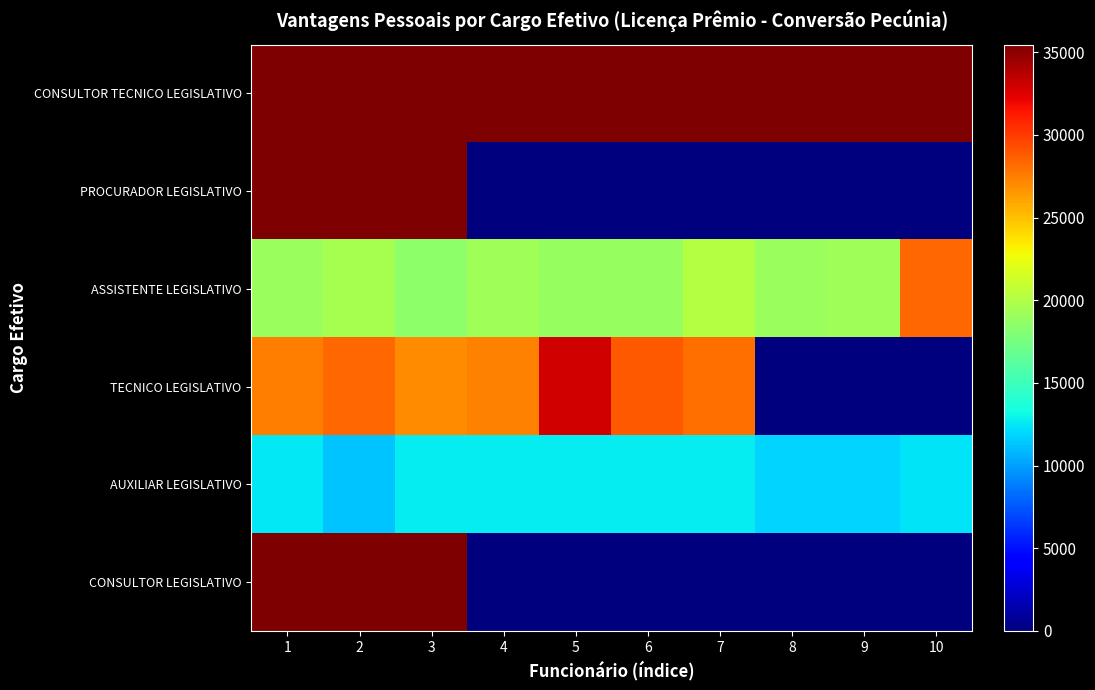

At 8, list the series in order from largest to smallest.

CONSULTOR TECNICO LEGISLATIVO, ASSISTENTE LEGISLATIVO, AUXILIAR LEGISLATIVO, PROCURADOR LEGISLATIVO, TECNICO LEGISLATIVO, CONSULTOR LEGISLATIVO